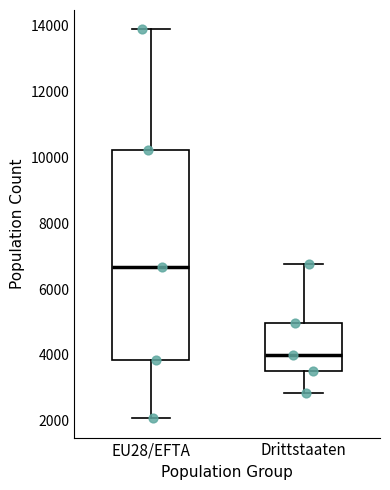

Which box has the highest median line?

EU28/EFTA